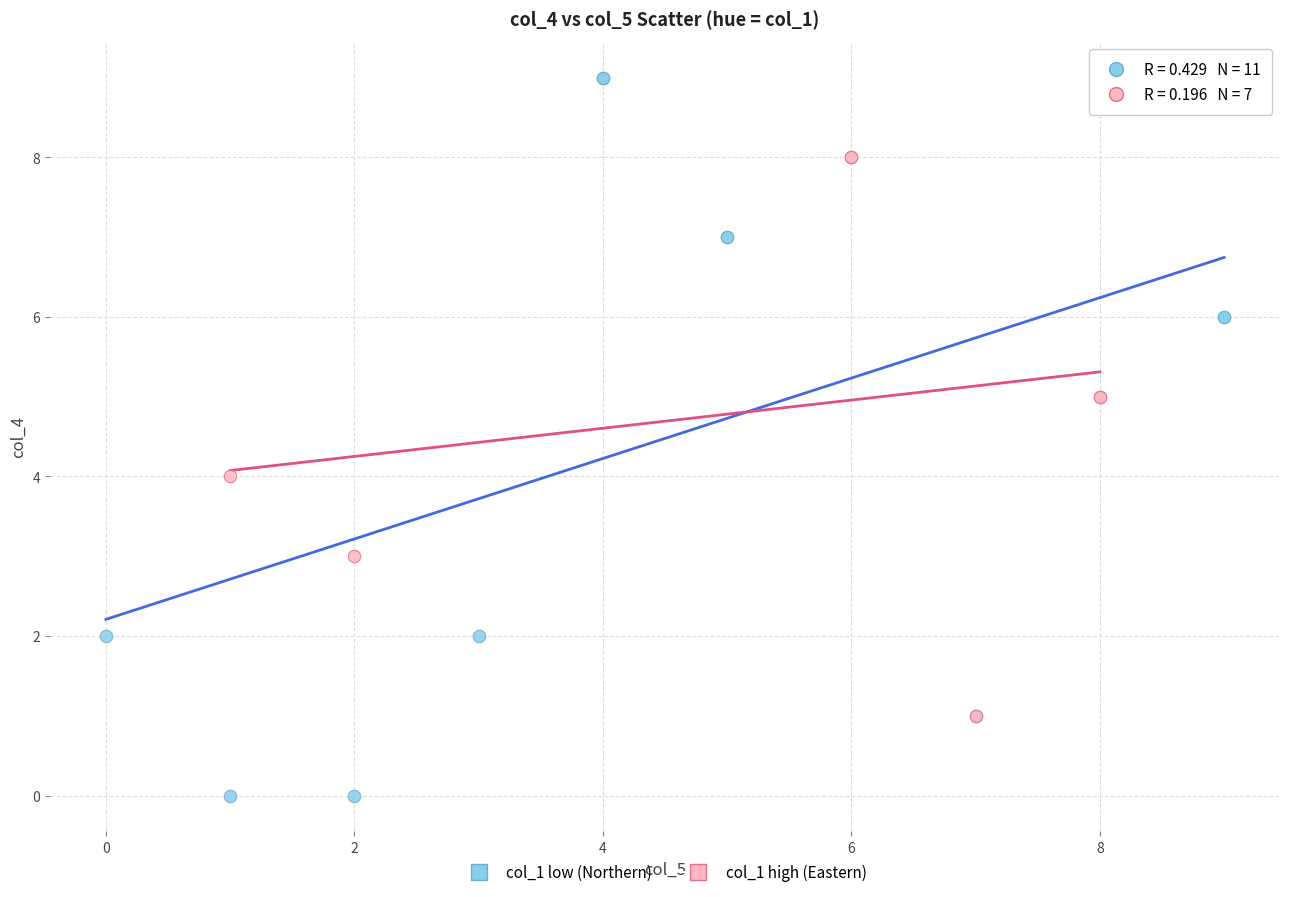

Which series reaches the maximum Y coordinate?

col_1 low (Northern)